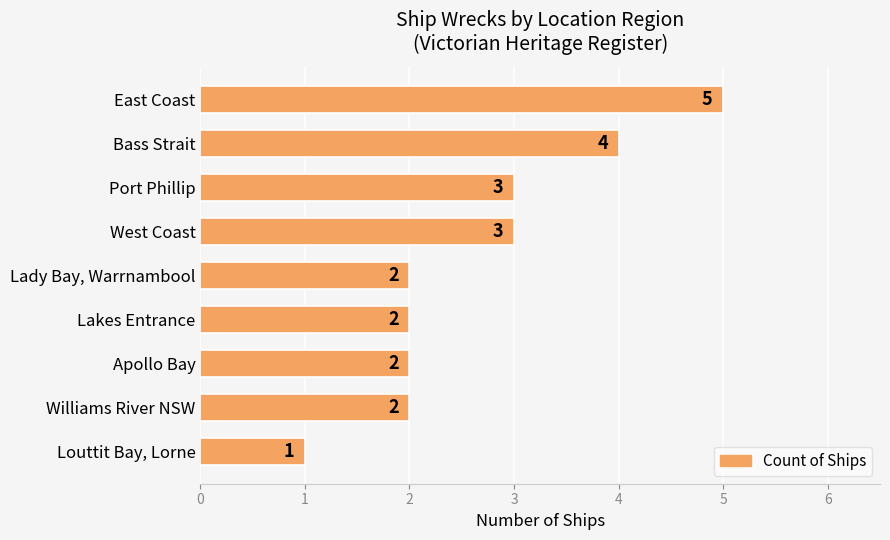

What is the value of the 1st bar from the top?

5